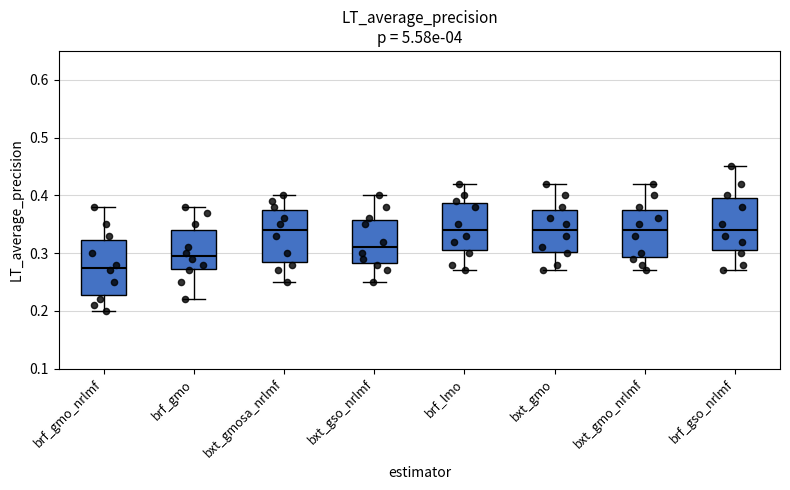

Which box has the lowest median line?

brf_gmo_nrlmf